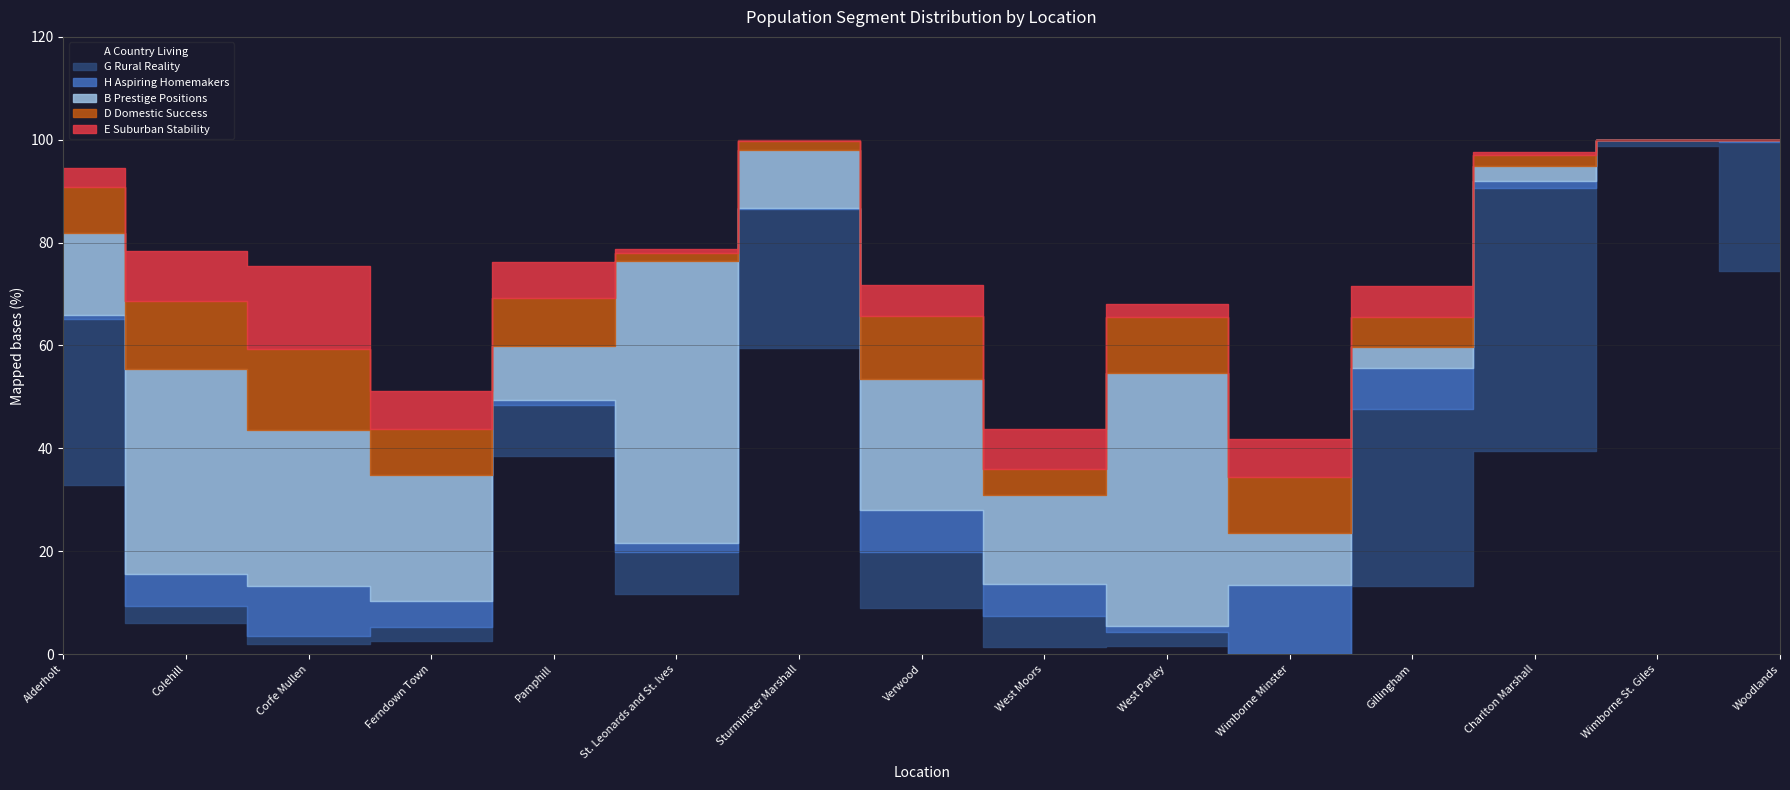

True or false: E Suburban Stability has a value of 5.5 at Alderholt.

False